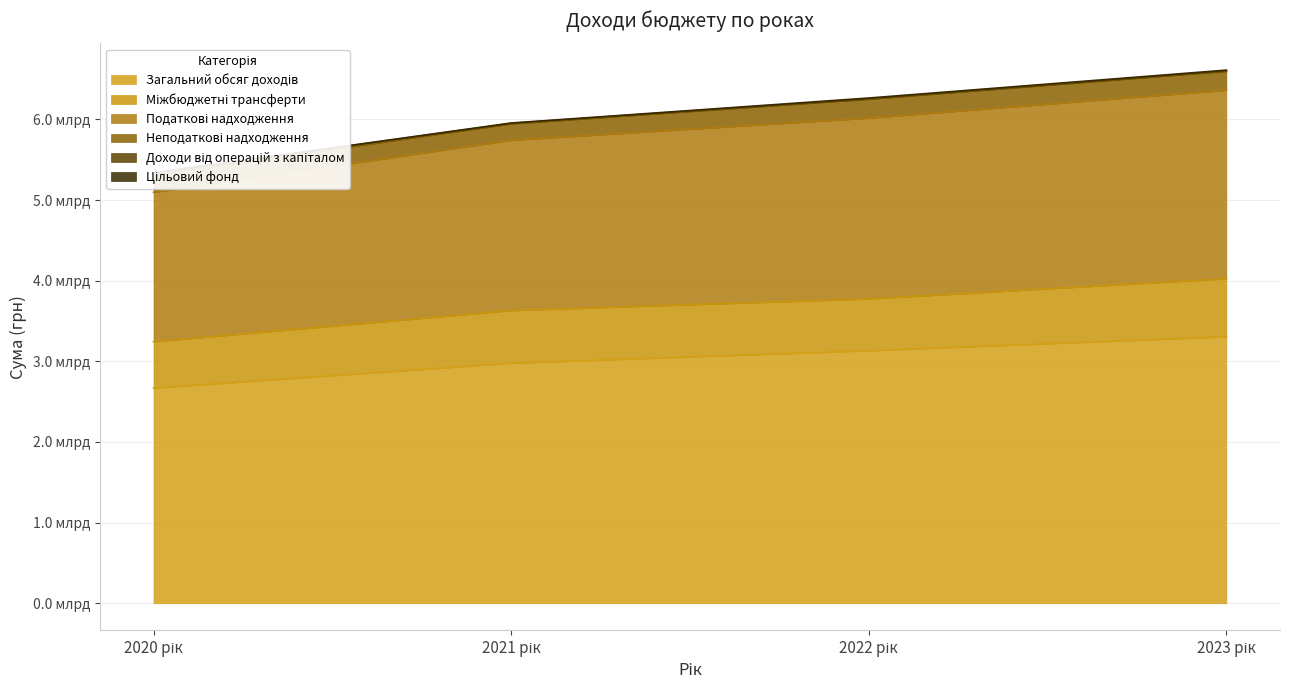

What is the label of the 6th point from the right?

Загальний обсяг доходів